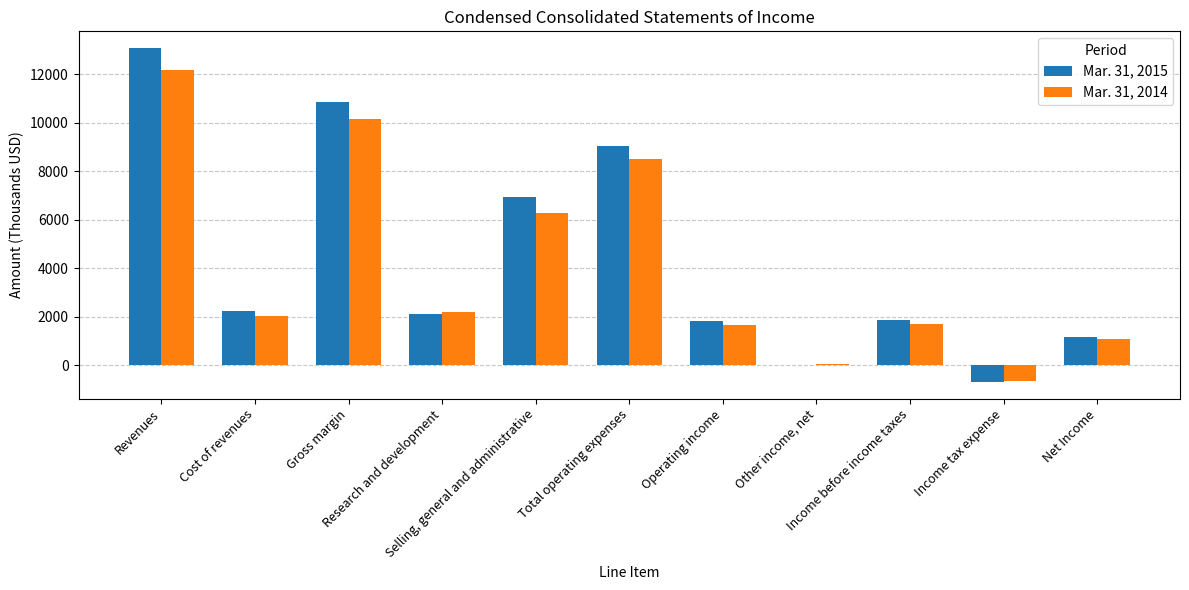

What is the greatest value displayed?

13073